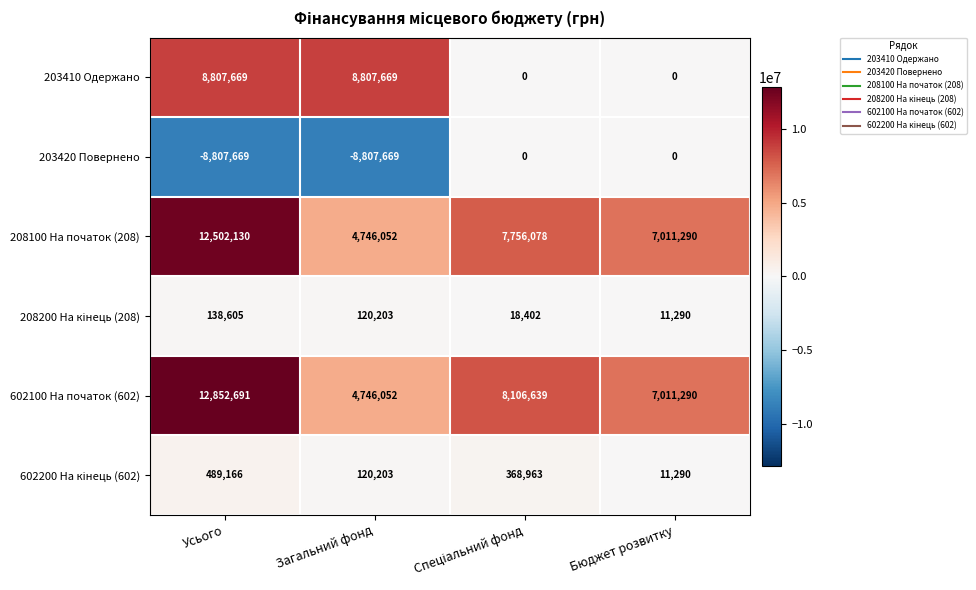

Which series has the largest total across all categories?

602100 На початок (602)